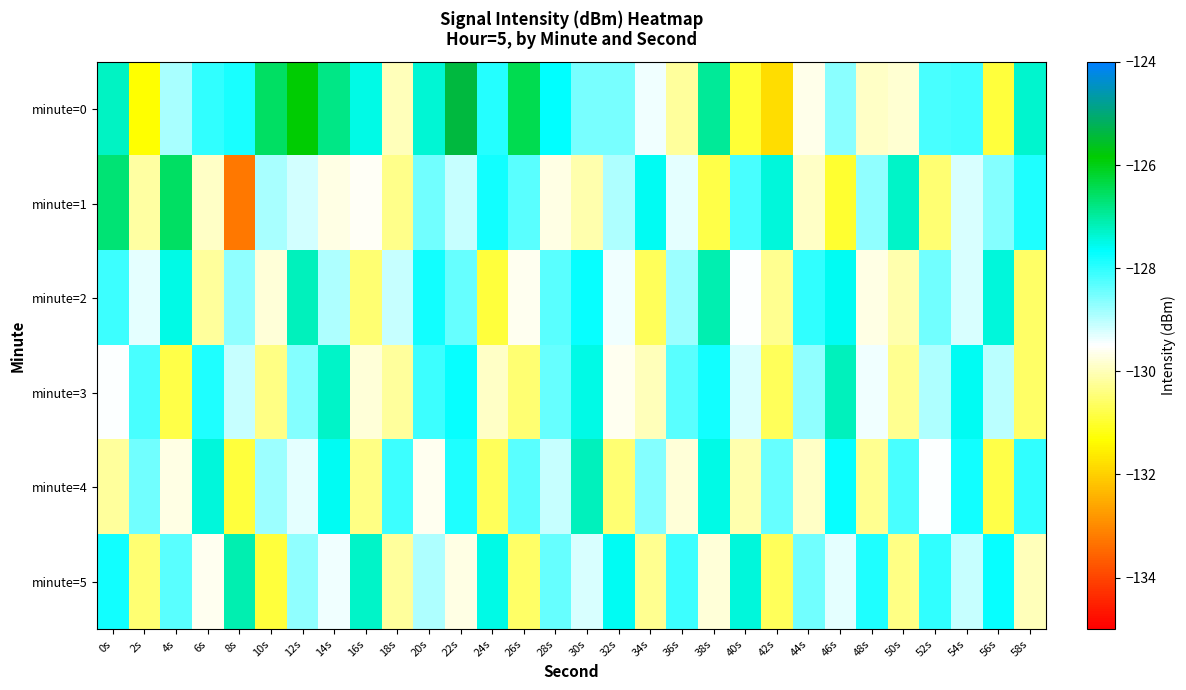

What is the smallest value displayed?

-133.3